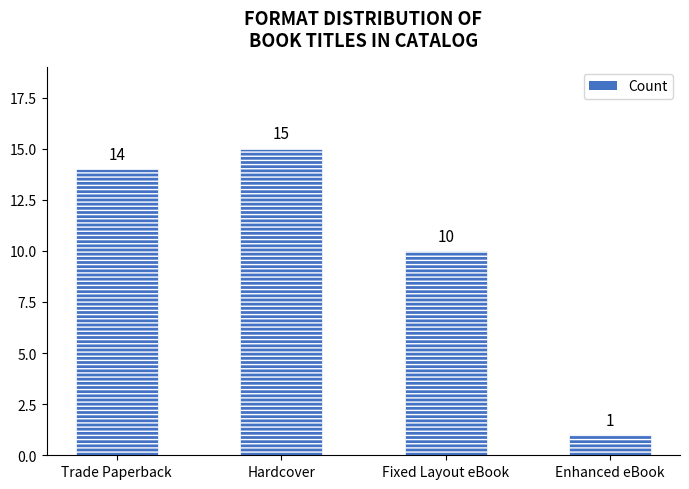

How many bars are there in total?

4